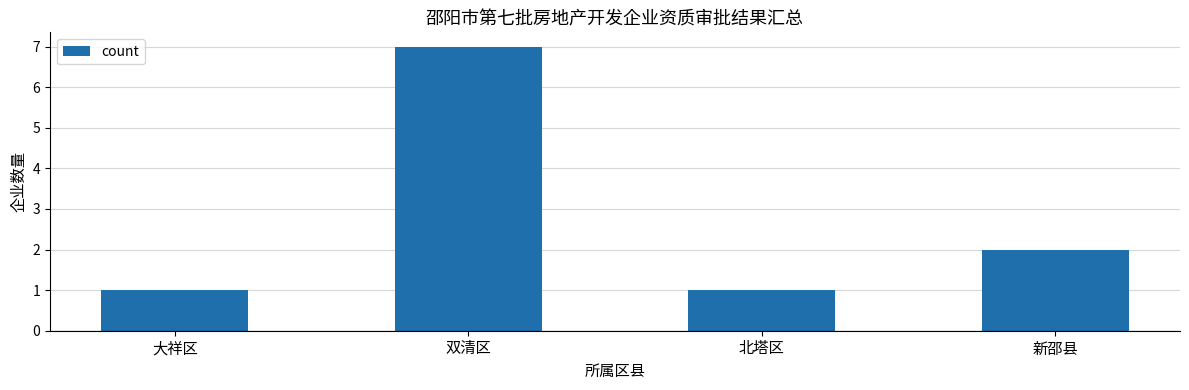

What is the label of the 4th bar from the left?

新邵县